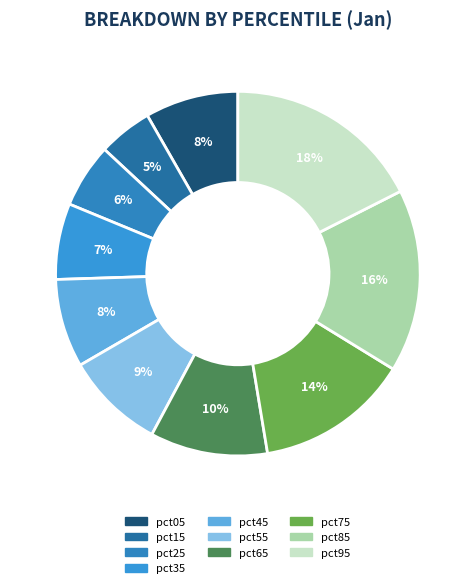

How many slices are in this pie chart?

10